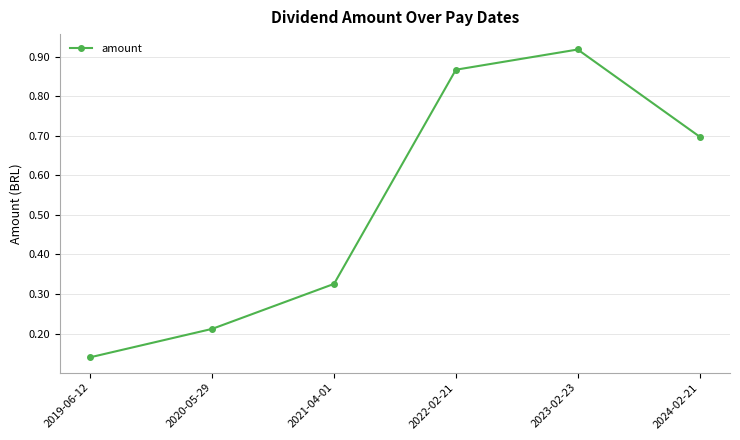

The chart shows a value of 0.4 at 2022-02-21. True or false?

False